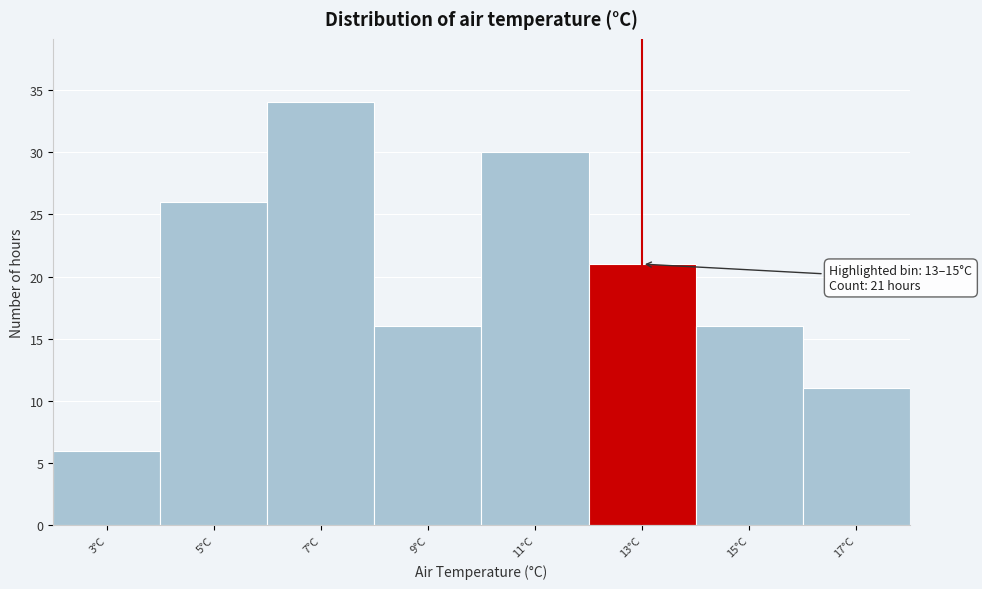

Reading left to right, transcribe all the data shown in this chart.

6	26	34	16	30	21	16	11